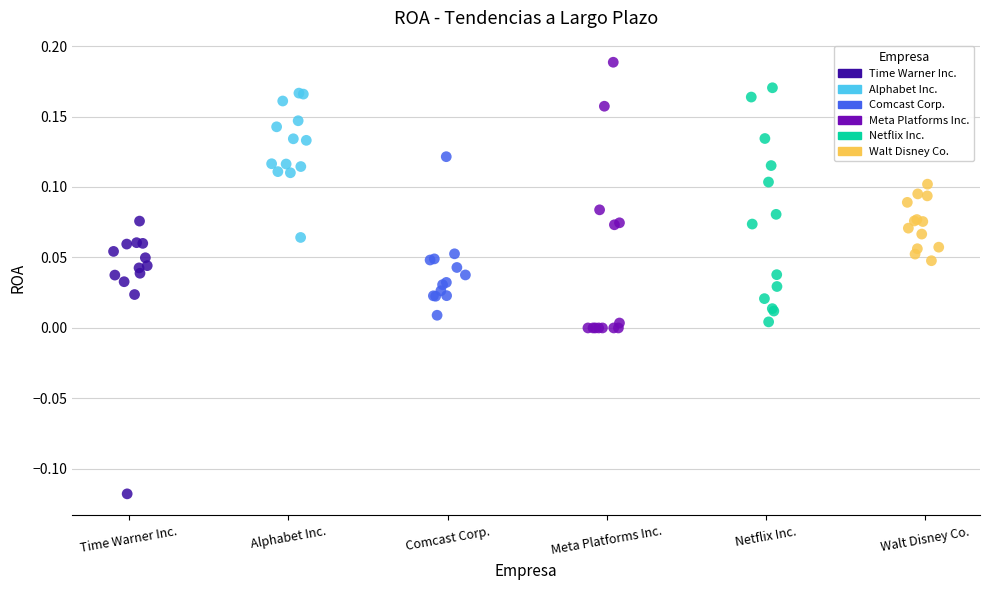

Which series has the largest Y range (max minus min)?

Time Warner Inc.